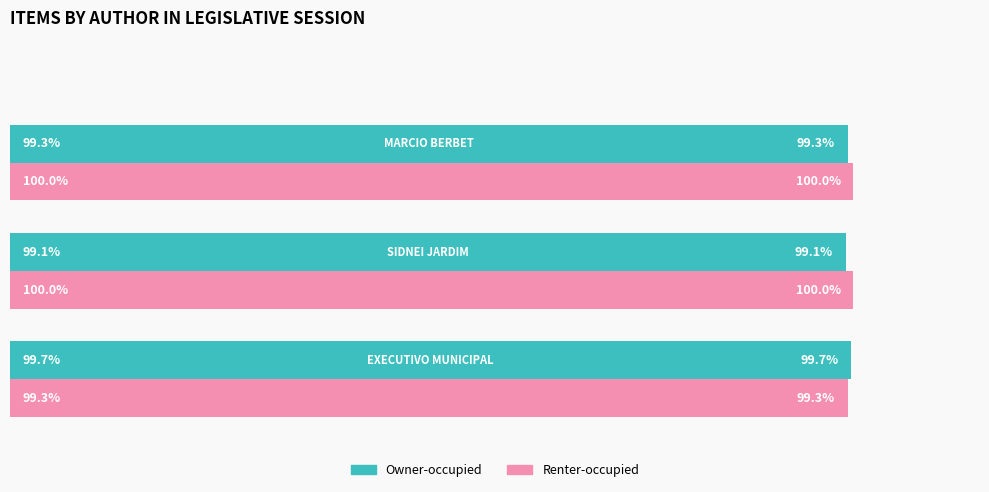

Which series has the largest total across all categories?

Renter-occupied